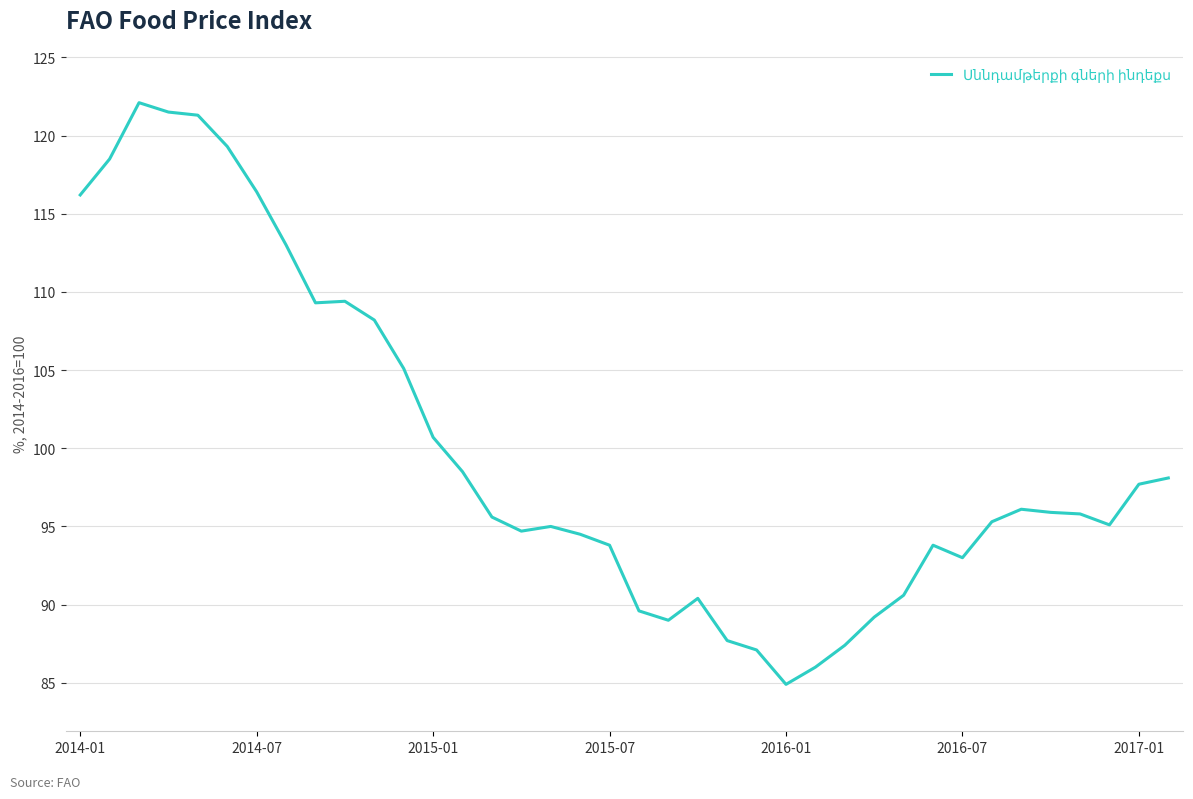

What is the smallest value displayed?

84.9